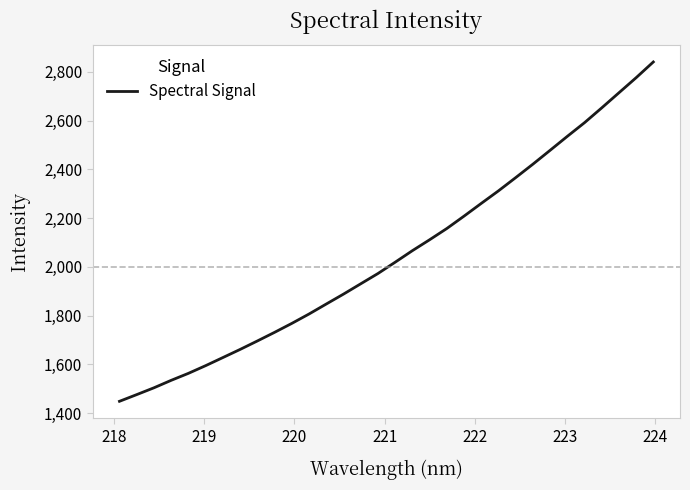

What is the sum of all values?

65564.9